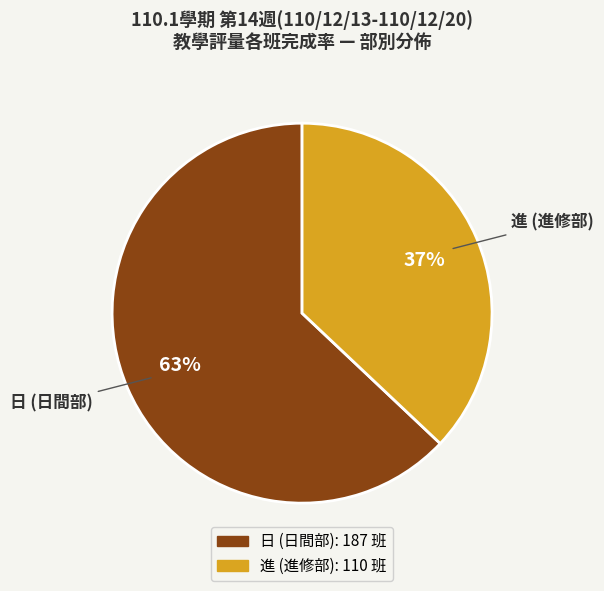

True or false: 進 accounts for 37% of the total.

True